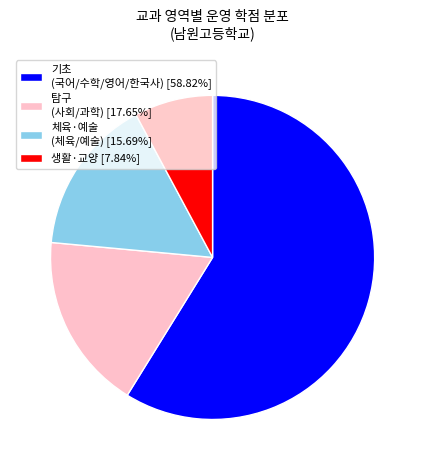

Approximately how many times larger is the value at 기초 (국어/수학/영어/한국사) [58.82%] compared to 체육·예술 (체육/예술) [15.69%]?

3.8